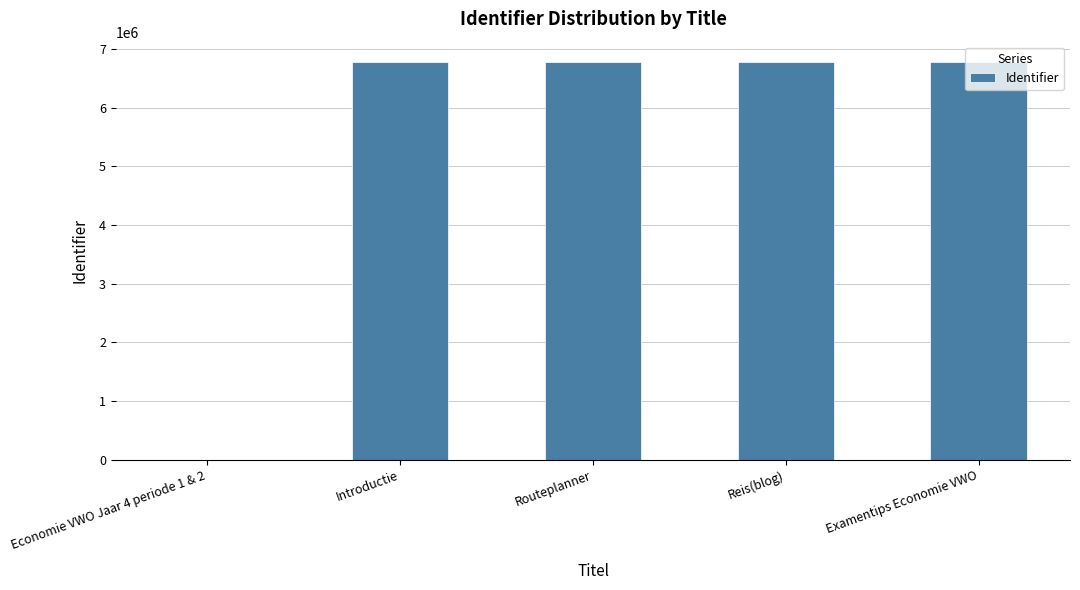

How many distinct data groups are displayed?

1